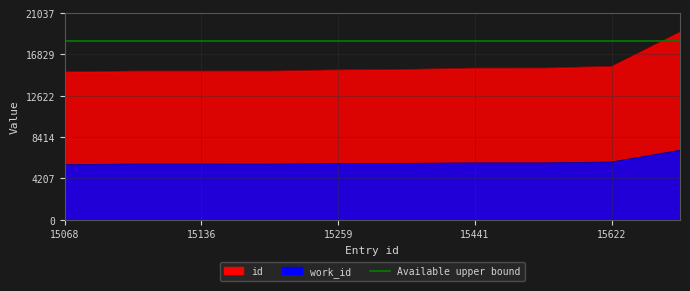

Reading right to left, what are all the values shown in this chart?

id: 19125=19125	15622=15622	15442=15442	15441=15441	15305=15305	15259=15259	15137=15137	15136=15136	15135=15135	15068=15068
work_id: 19125=7080	15622=5881	15442=5787	15441=5787	15305=5746	15259=5725	15137=5663	15136=5669	15135=5668	15068=5620